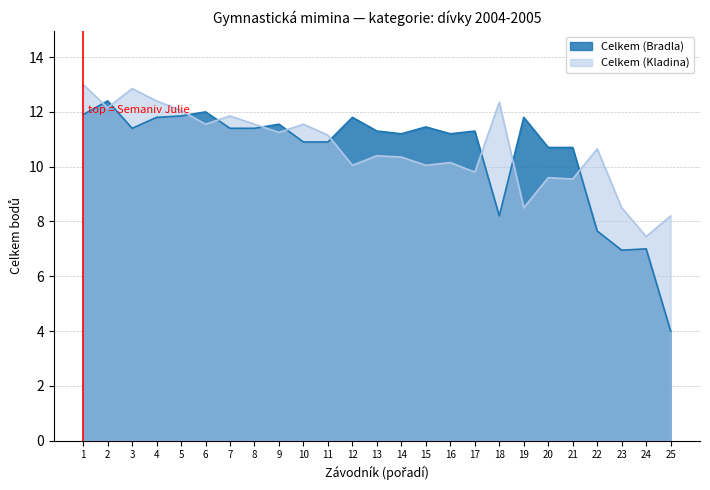

What is the maximum value for Celkem (Bradla)?

12.4